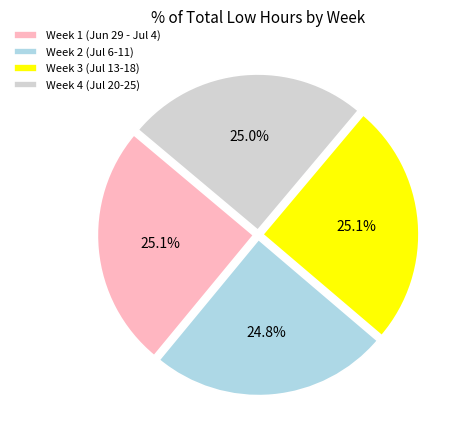

Combined, what portion of the pie is Week 3 (Jul 13-18) and Week 2 (Jul 6-11)?

49.9%